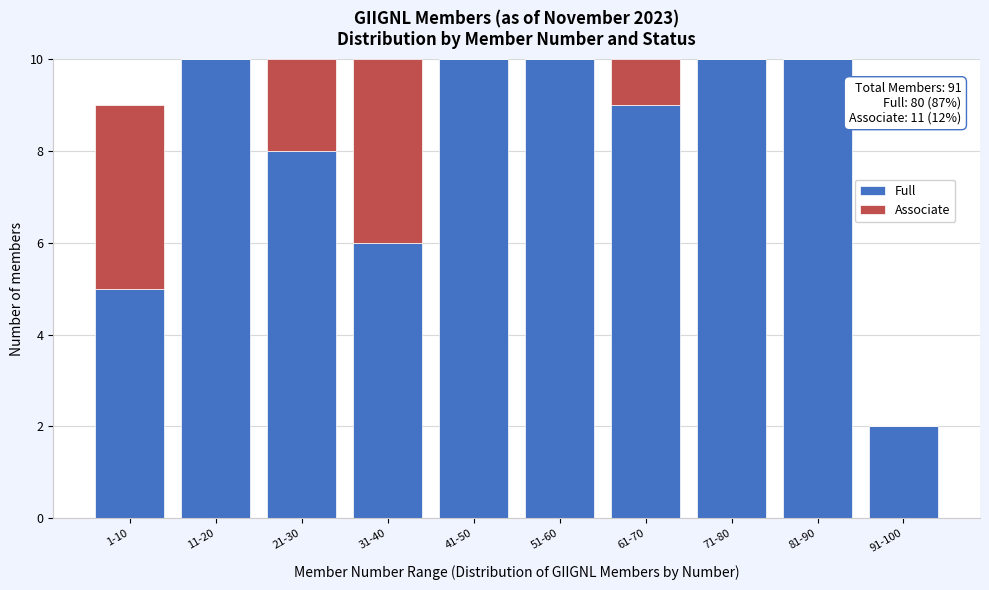

Reading left to right, what are the values for Full?

1-10=5	11-20=10	21-30=8	31-40=6	41-50=10	51-60=10	61-70=9	71-80=10	81-90=10	91-100=2